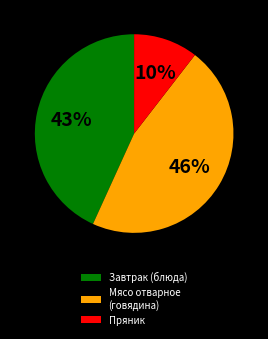

What is the smallest slice in the pie chart?

Пряник